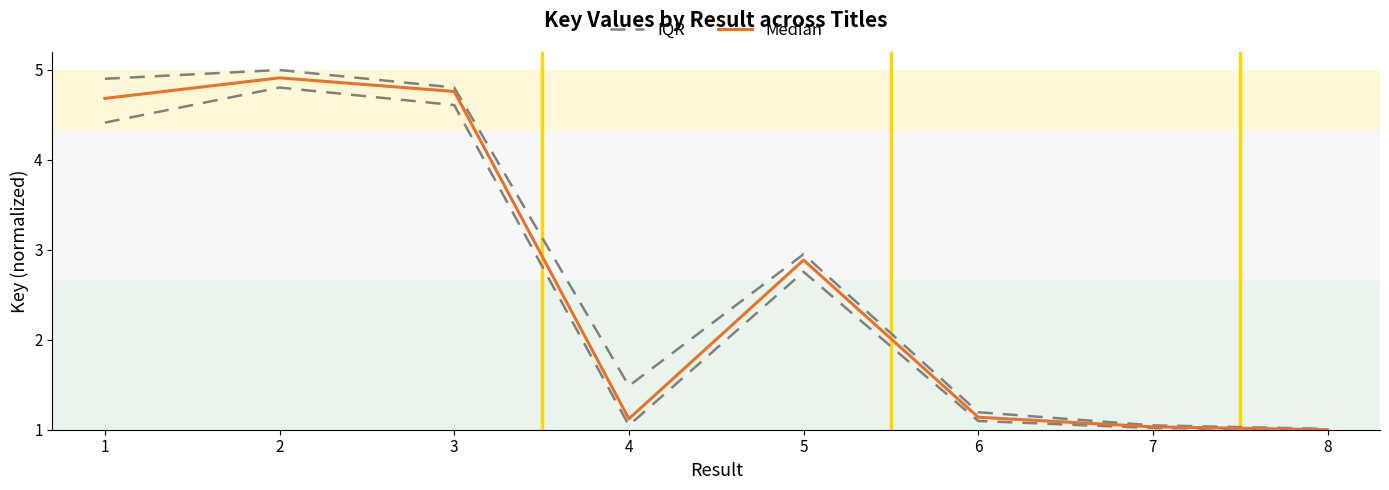

True or false: IQR and Median intersect in this chart.

False